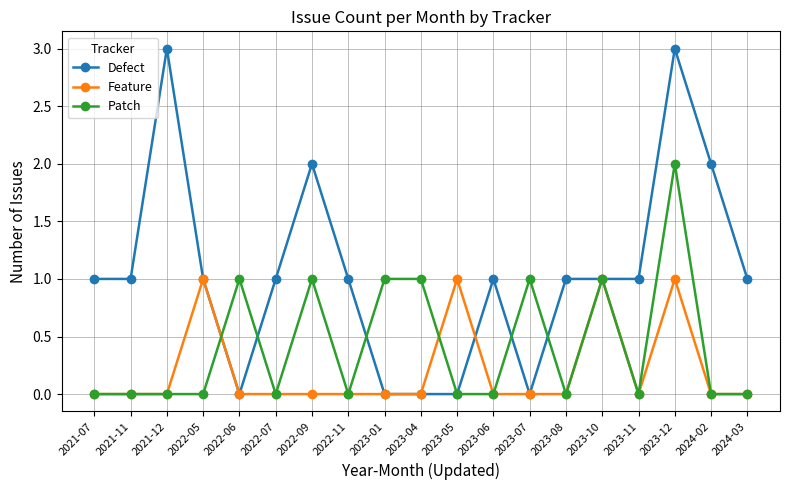

The value of Feature at 2023-06 is 0. True or false?

True